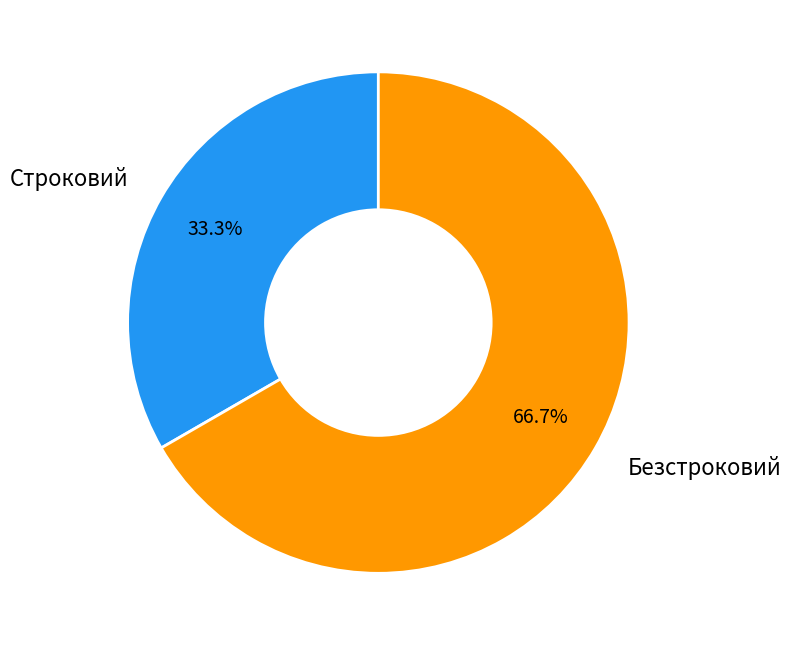

To the nearest percent, what is the combined percentage of Безстроковий and Строковий?

100%